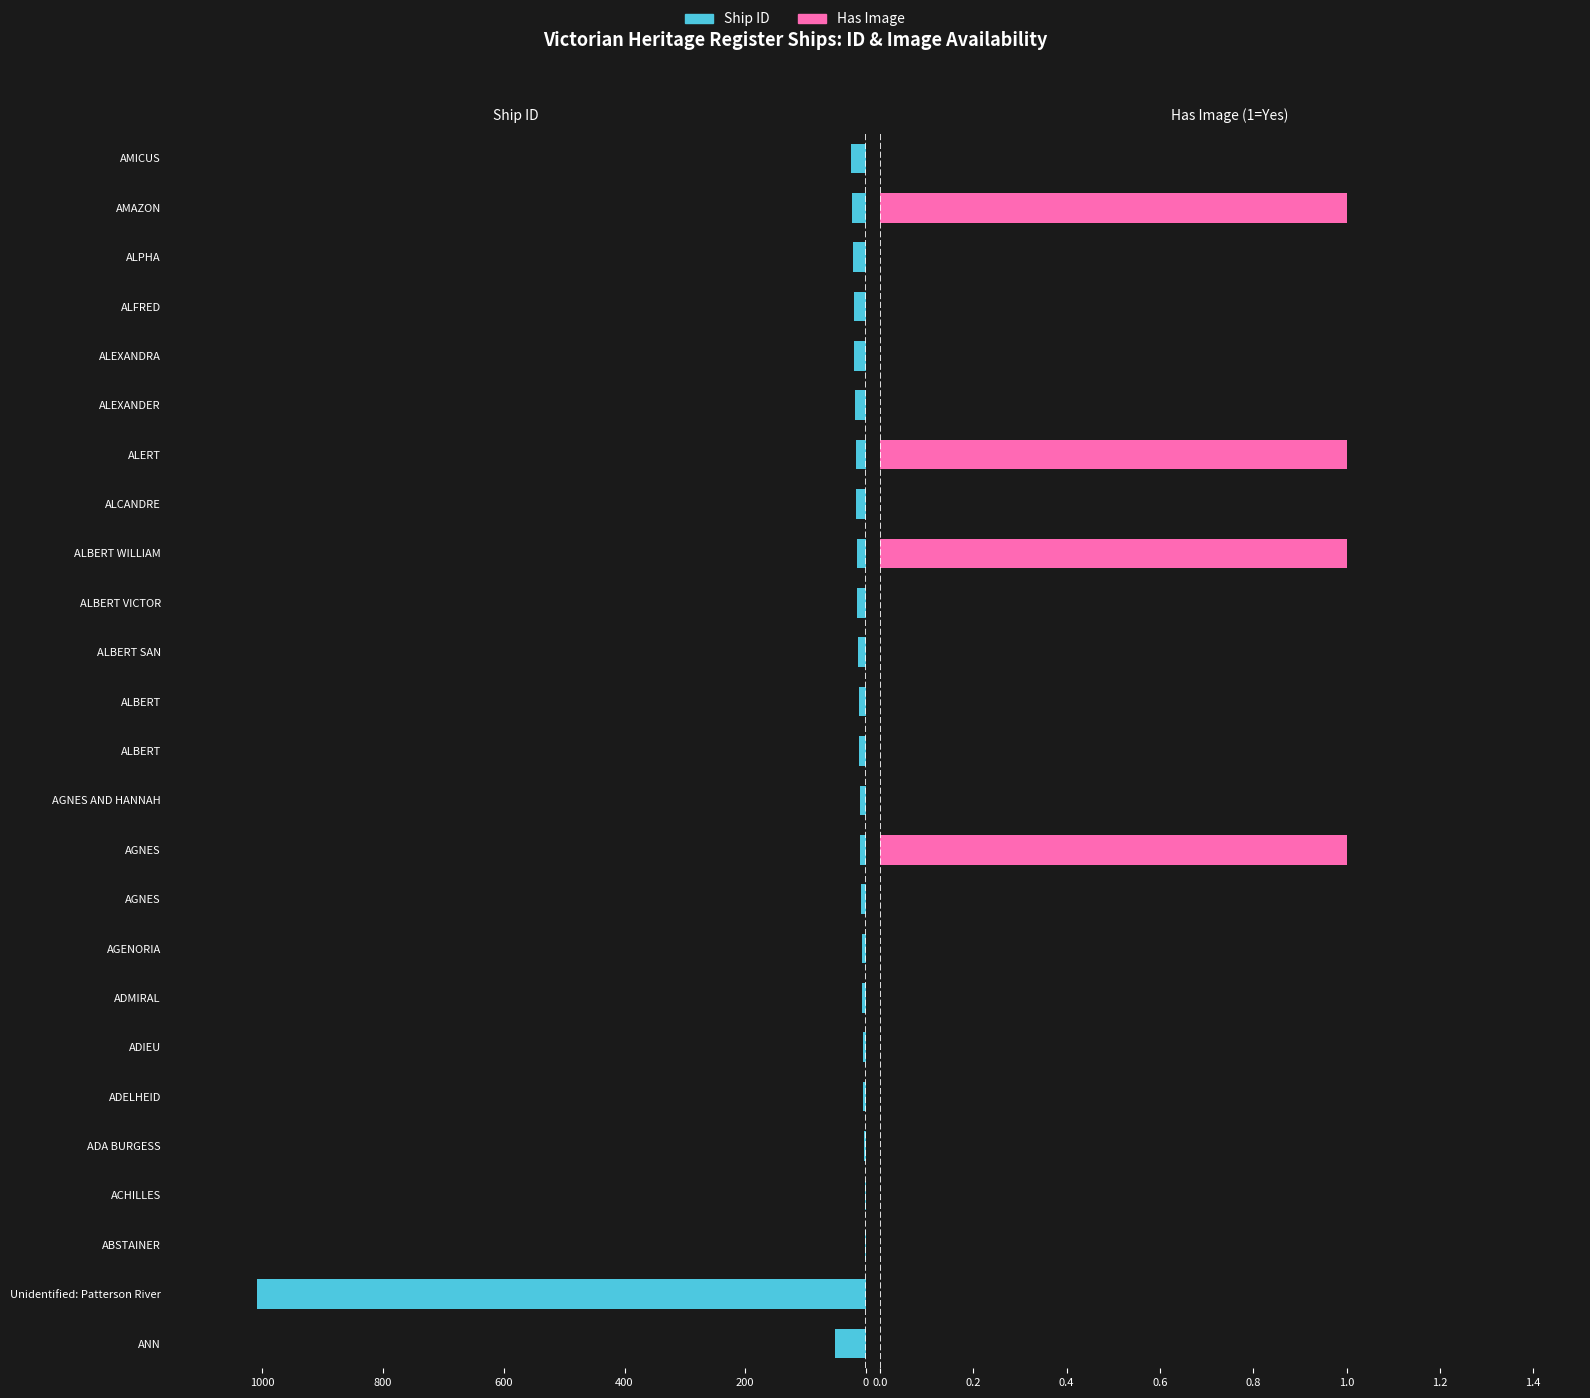

The Ship ID series shows 18 at ALBERT SAN. True or false?

False